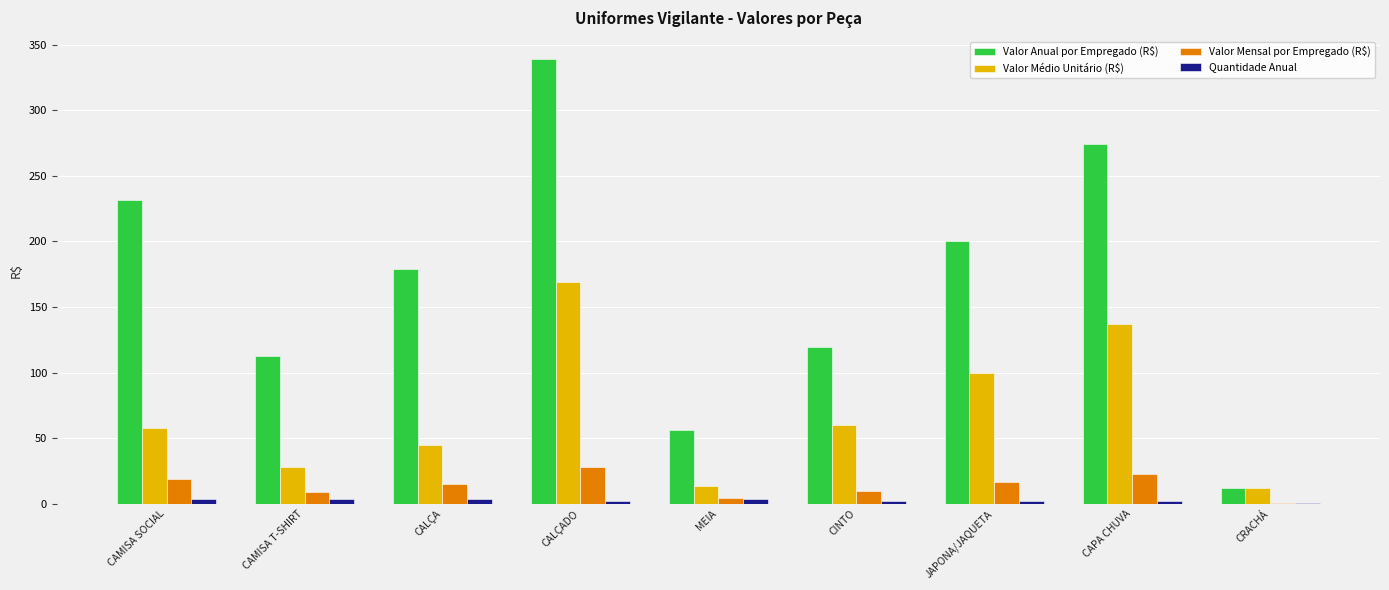

At which category is the sum across all series the highest?

CALÇADO